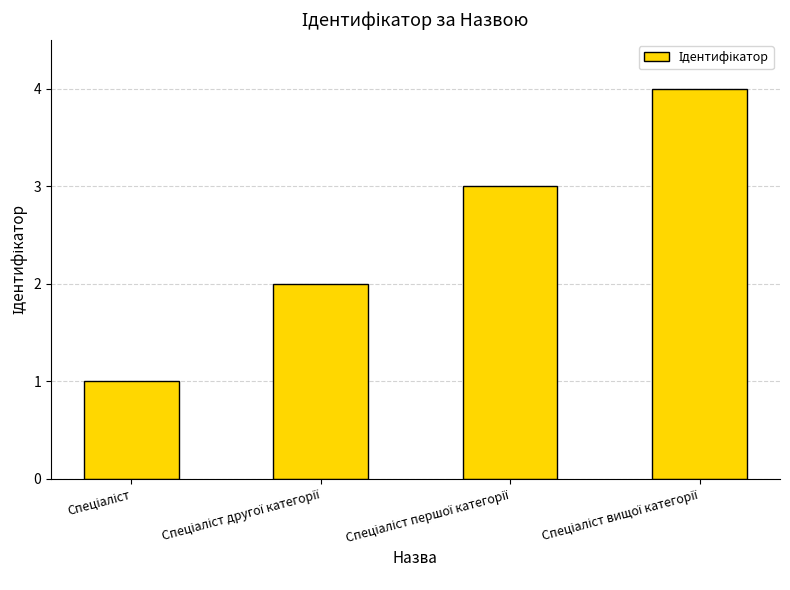

What is the difference between the maximum and minimum values?

3